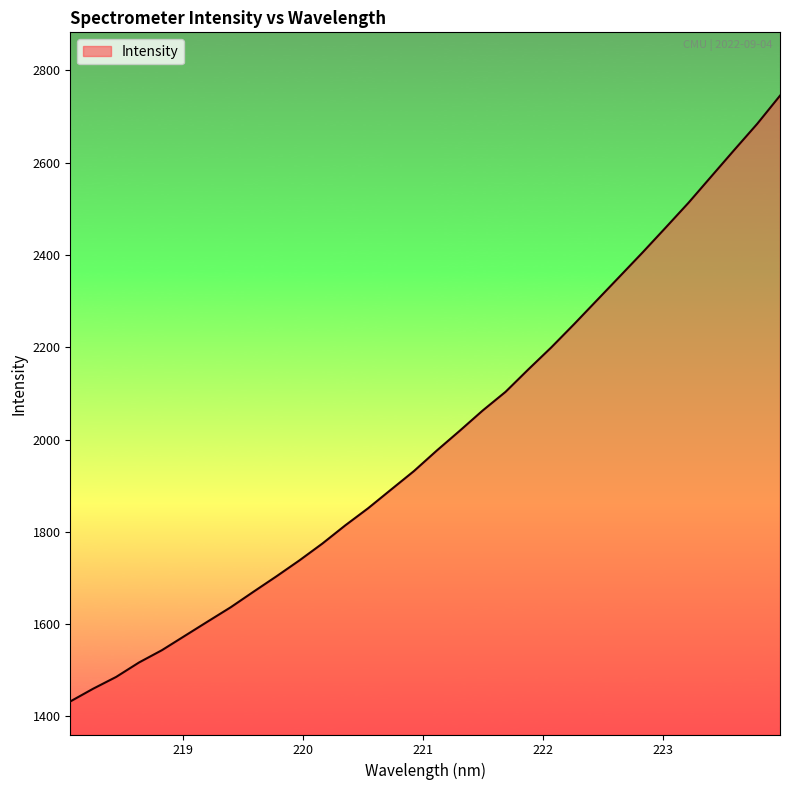

What is the difference between the maximum and minimum values?

1312.8